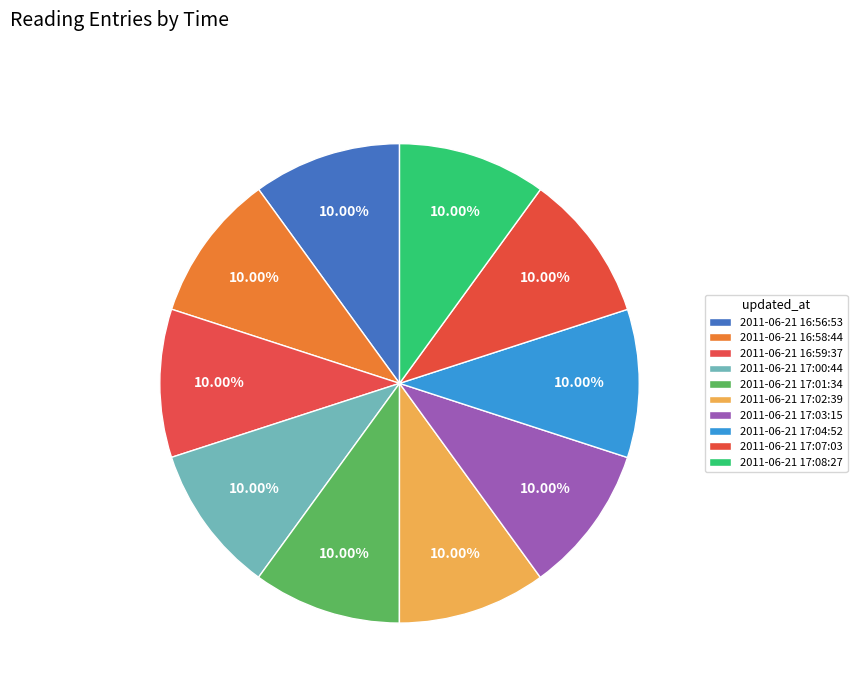

The 2011-06-21 17:03:15 slice represents 10% of the pie. True or false?

True